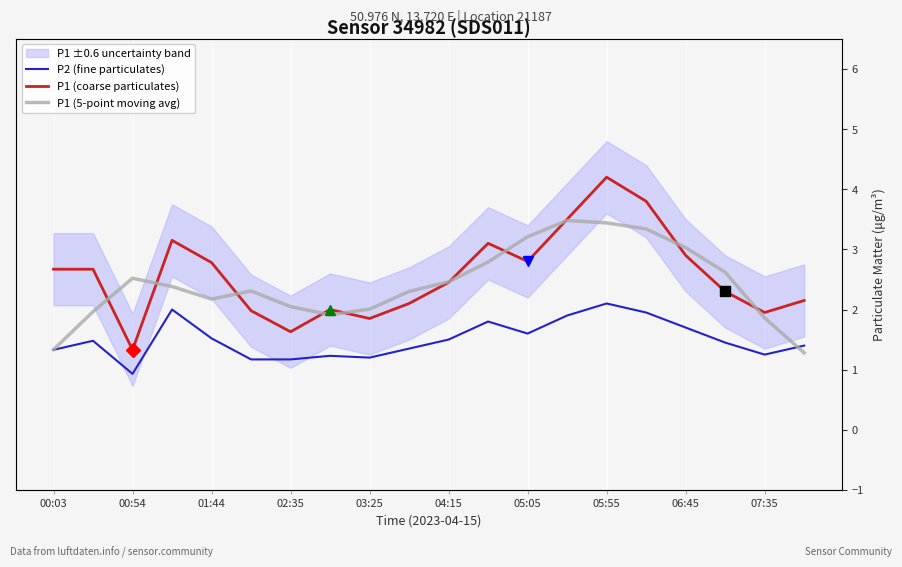

Which series has the largest total across all categories?

P1 (coarse particulates)